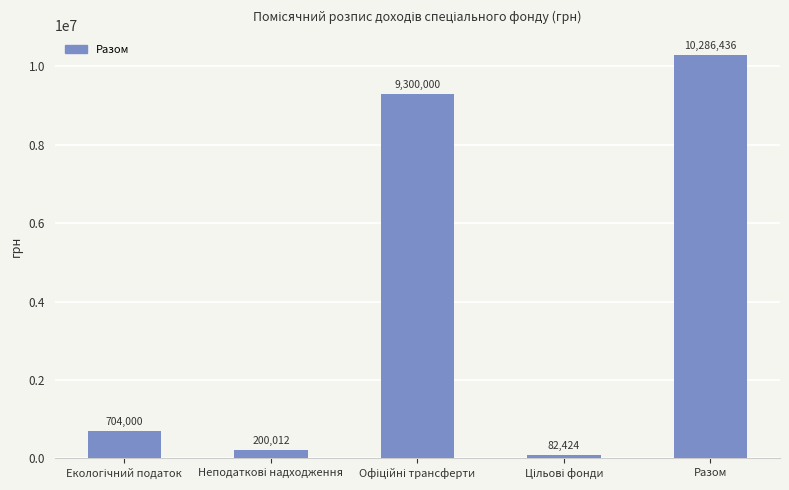

What is the greatest value displayed?

10286436.4